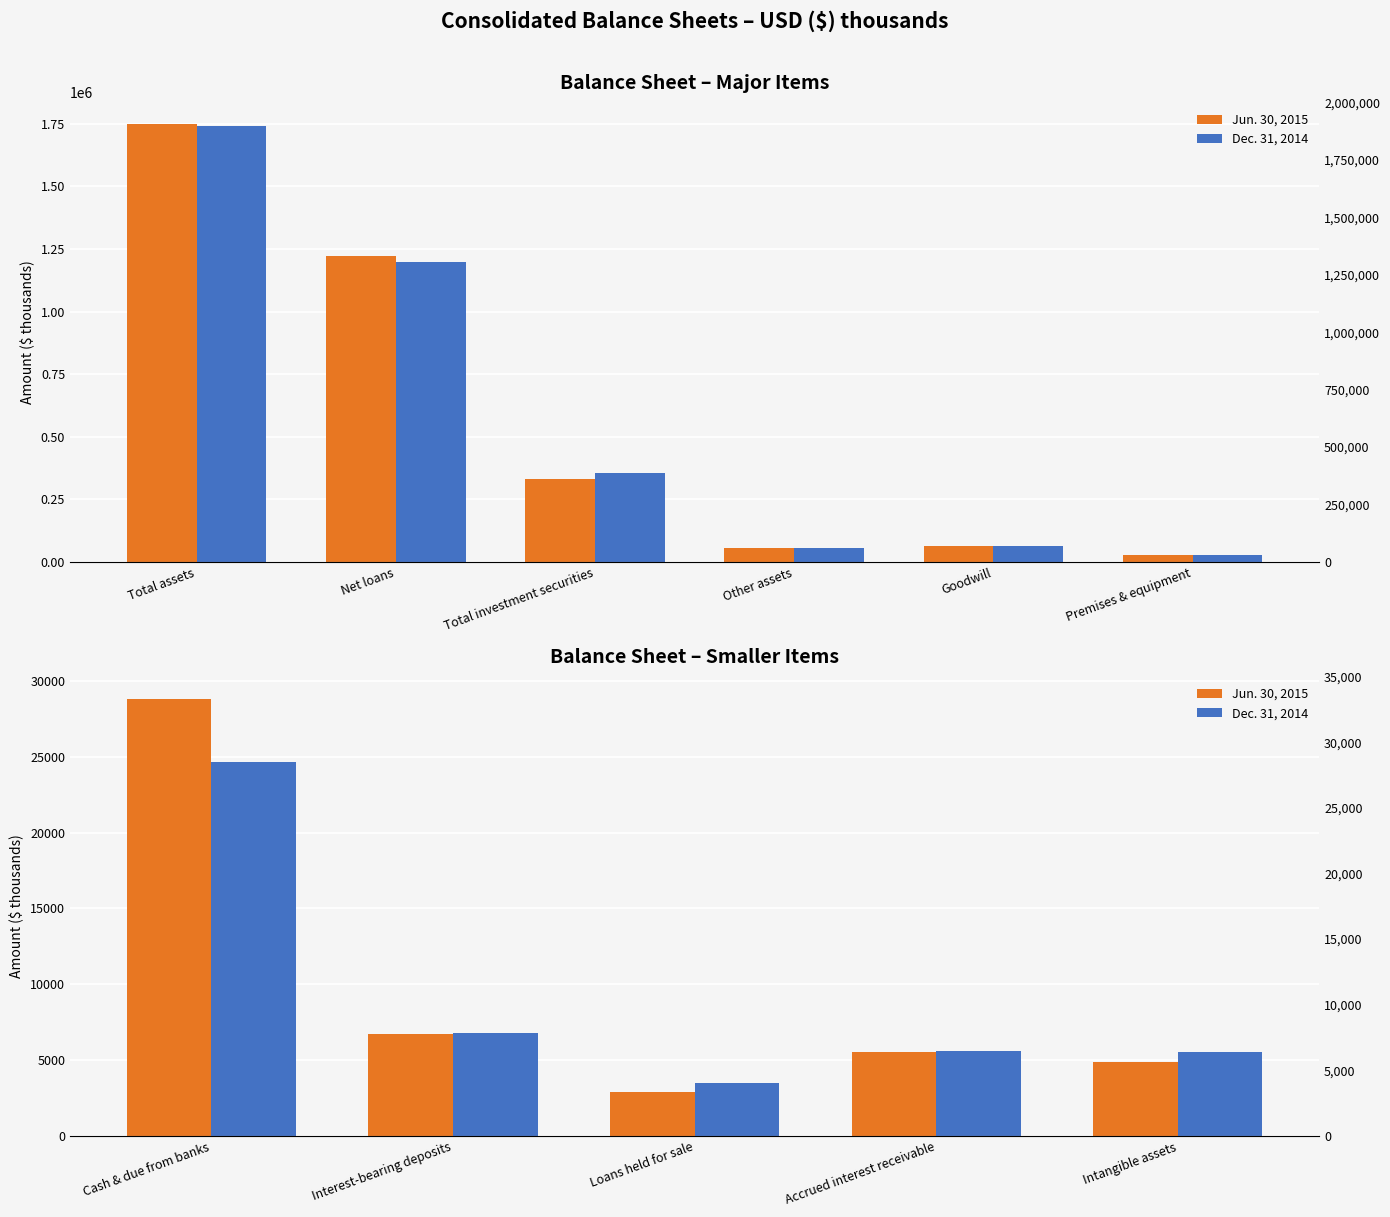

Is it true that Dec. 31, 2014 equals 2643 at Intangible assets?

False